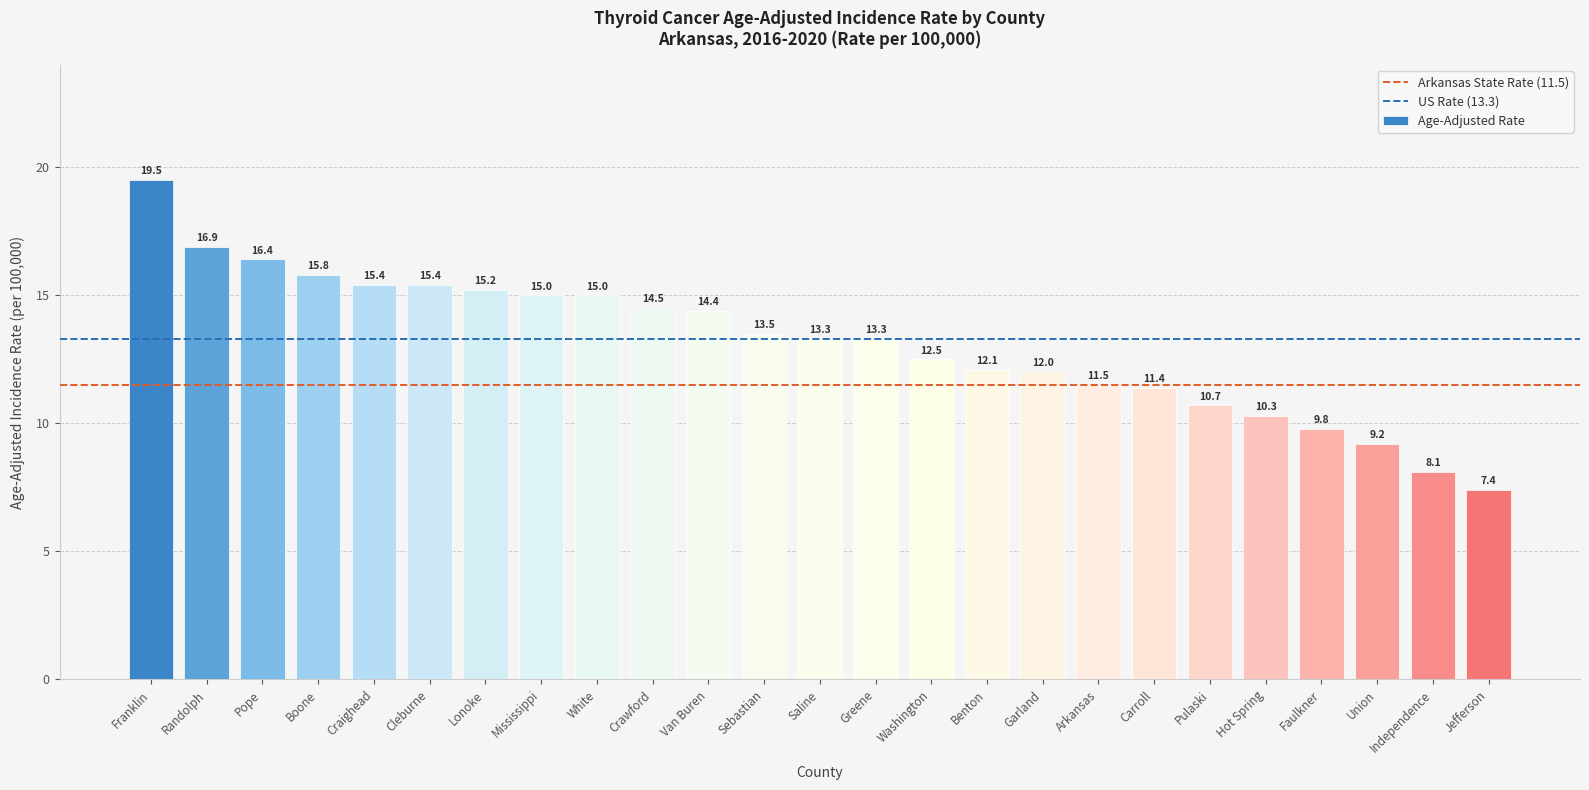

Which has a higher value, Cleburne or Pulaski?

Cleburne